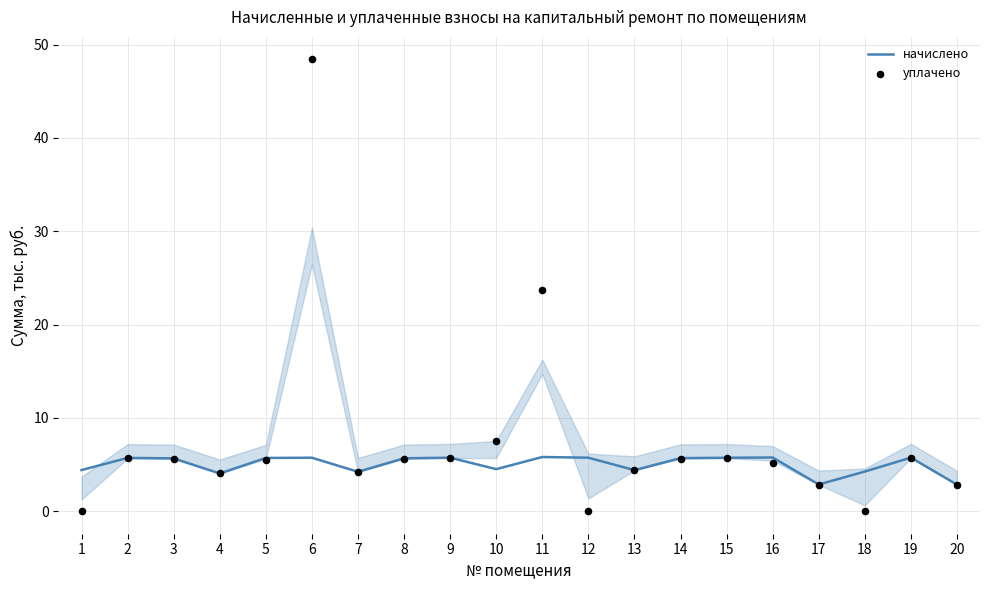

Which series has the largest total across all categories?

уплачено